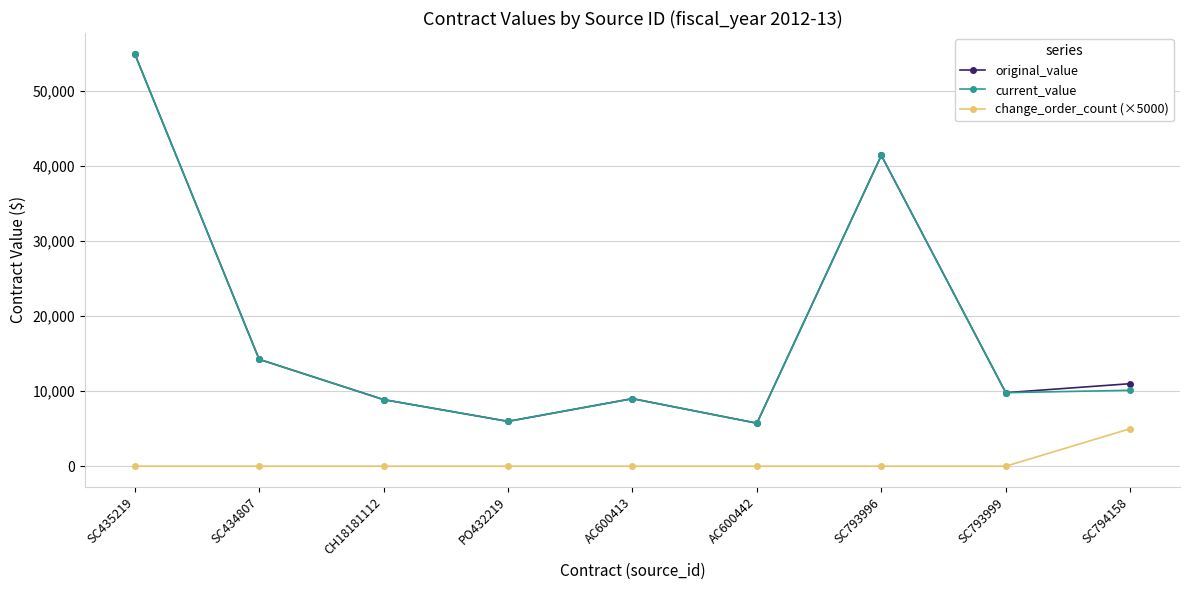

What is the difference between the highest and lowest values at SC793999?

9800.0